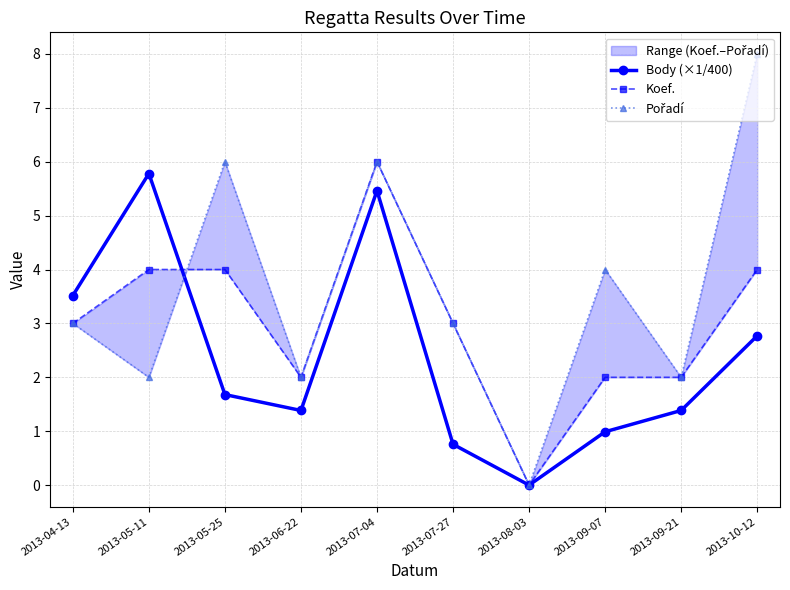

What is the value of the Koef. point at the 5th from the left?

6.0